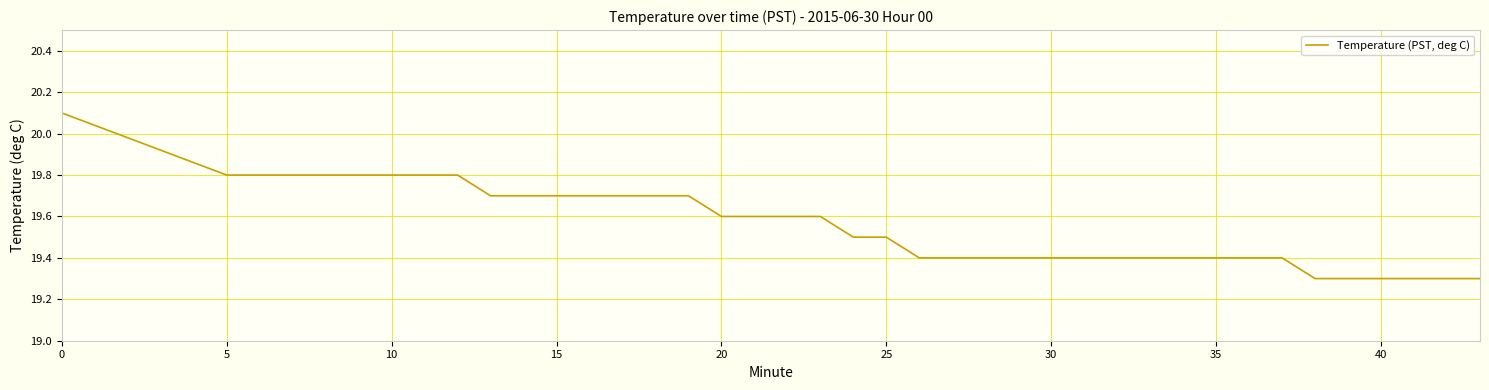

Count the values in the range 19 to 20.

39